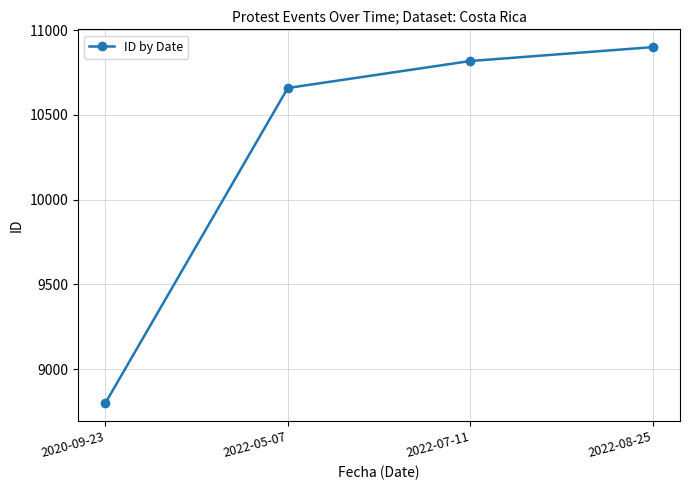

What is the average value?

10294